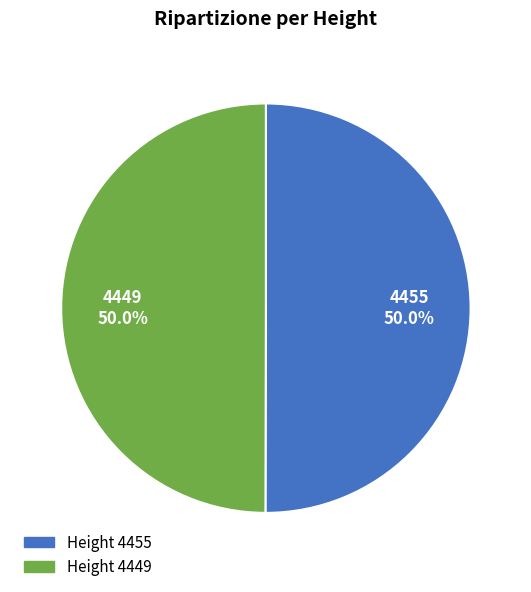

Approximately how many times larger is the value at 4455 compared to 4449?

1.0